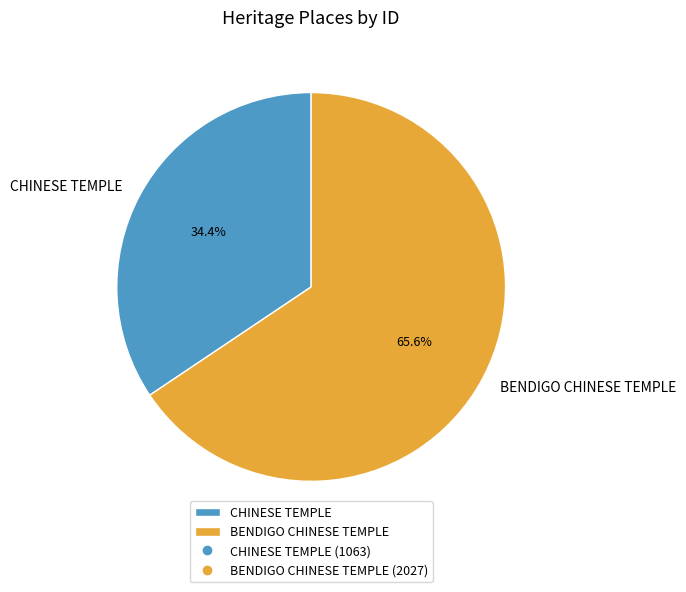

To the nearest percent, what is the average slice percentage?

50%